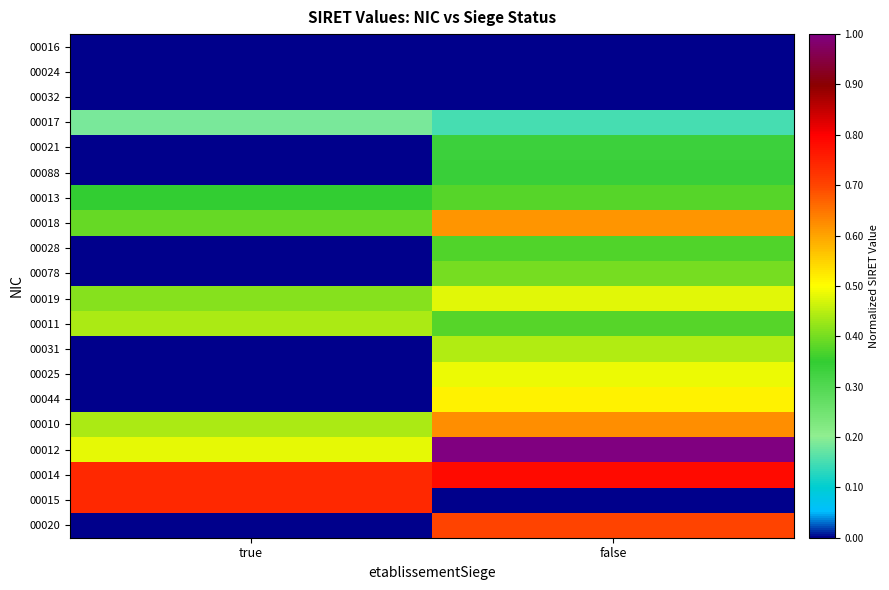

Rank the series at true from lowest to highest value.

00024, 00032, 00021, 00088, 00028, 00078, 00031, 00025, 00044, 00020, 00016, 00017, 00013, 00018, 00019, 00011, 00010, 00012, 00014, 00015